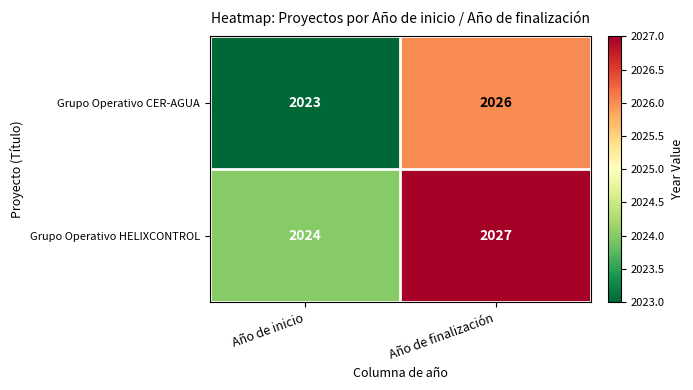

List the series in order of their overall mean, lowest first.

Grupo Operativo CER-AGUA, Grupo Operativo HELIXCONTROL